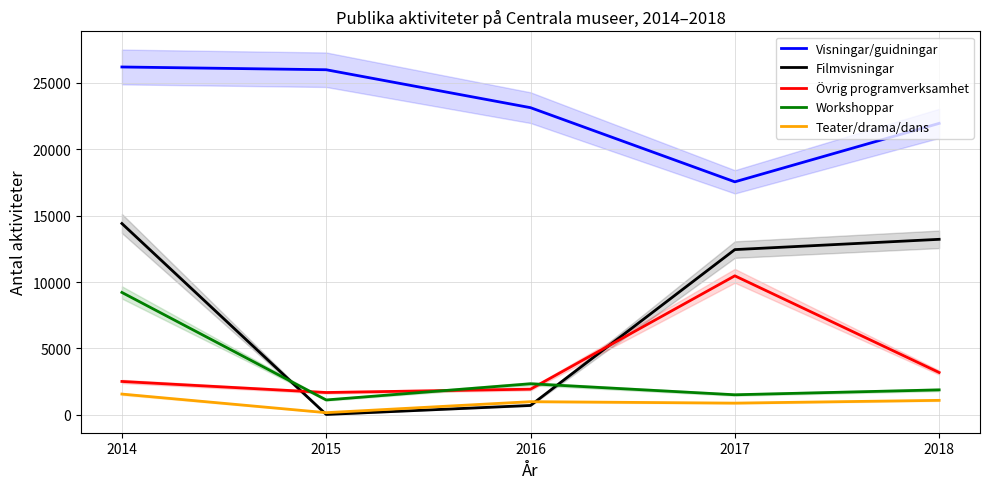

How many interior local valleys does the Filmvisningar series have?

1